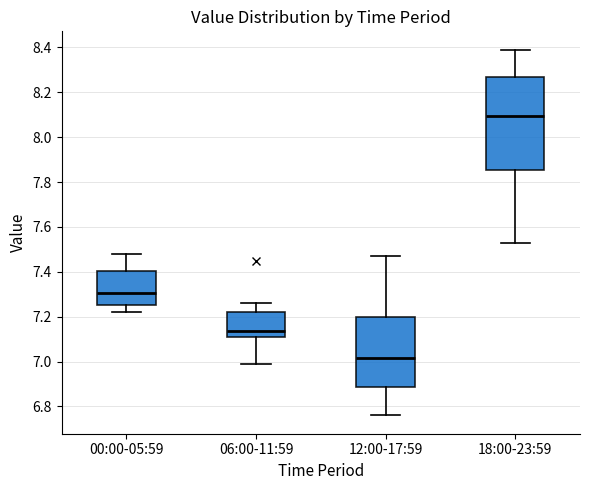

Where is the upper edge of the box for 18:00-23:59 on the y-axis? The values are not printed on the chart, so give them approximately, as read against the axis.

8.28